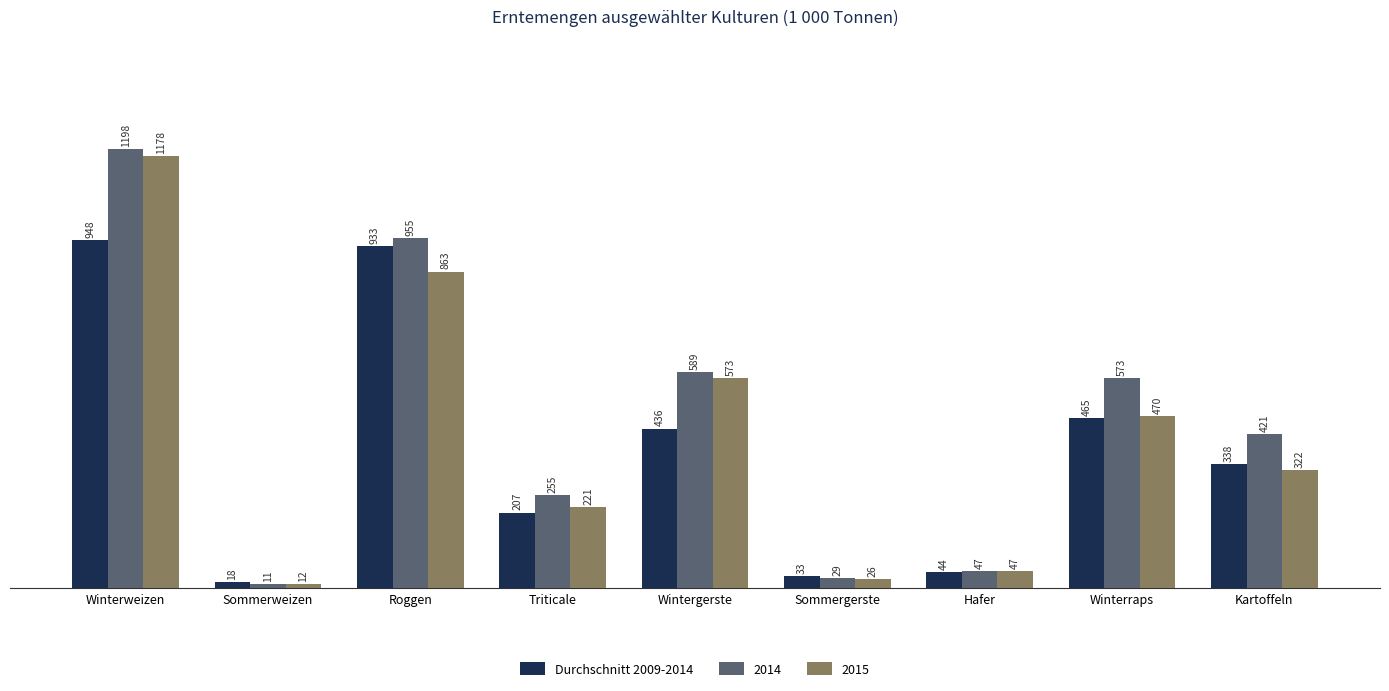

Count the number of categories in the chart.

9